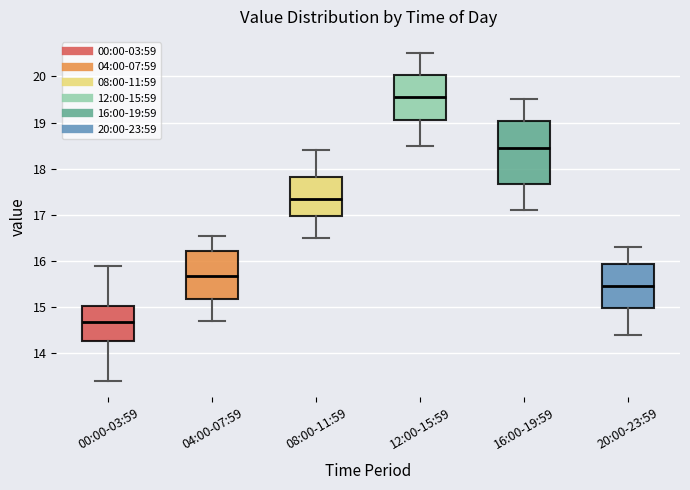

Where is the lower edge of the box for 16:00-19:59 on the y-axis? The values are not printed on the chart, so give them approximately, as read against the axis.

17.7